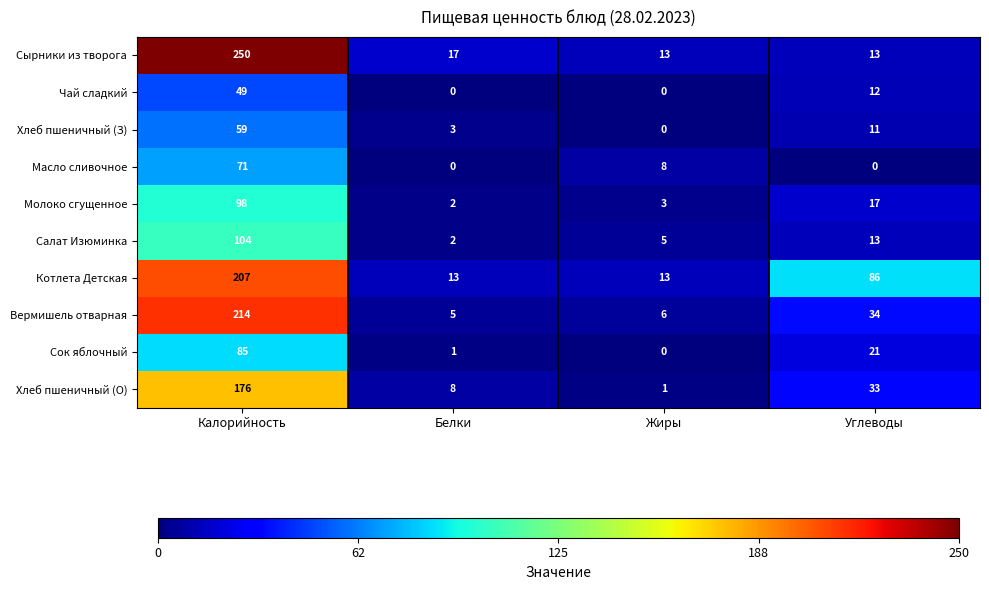

Rank the categories by Сок яблочный value from highest to lowest.

Калорийность, Углеводы, Белки, Жиры